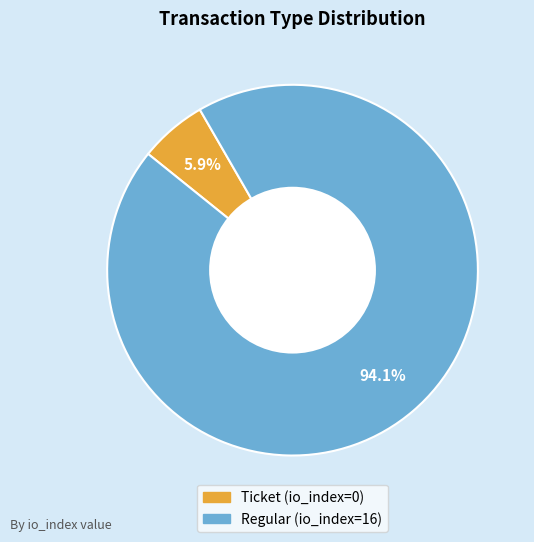

How many slices are in this pie chart?

2